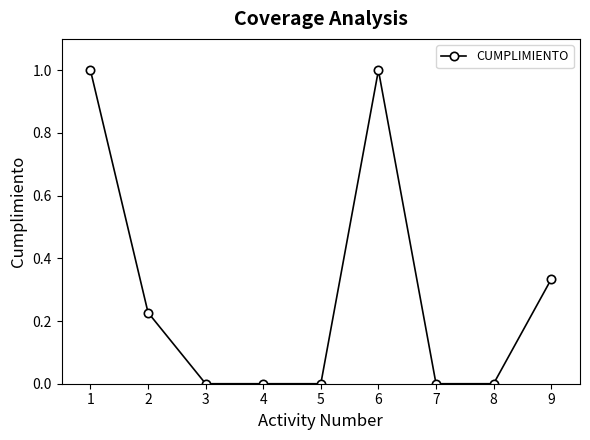

Does the chart display data point markers on the line(s)?

Yes